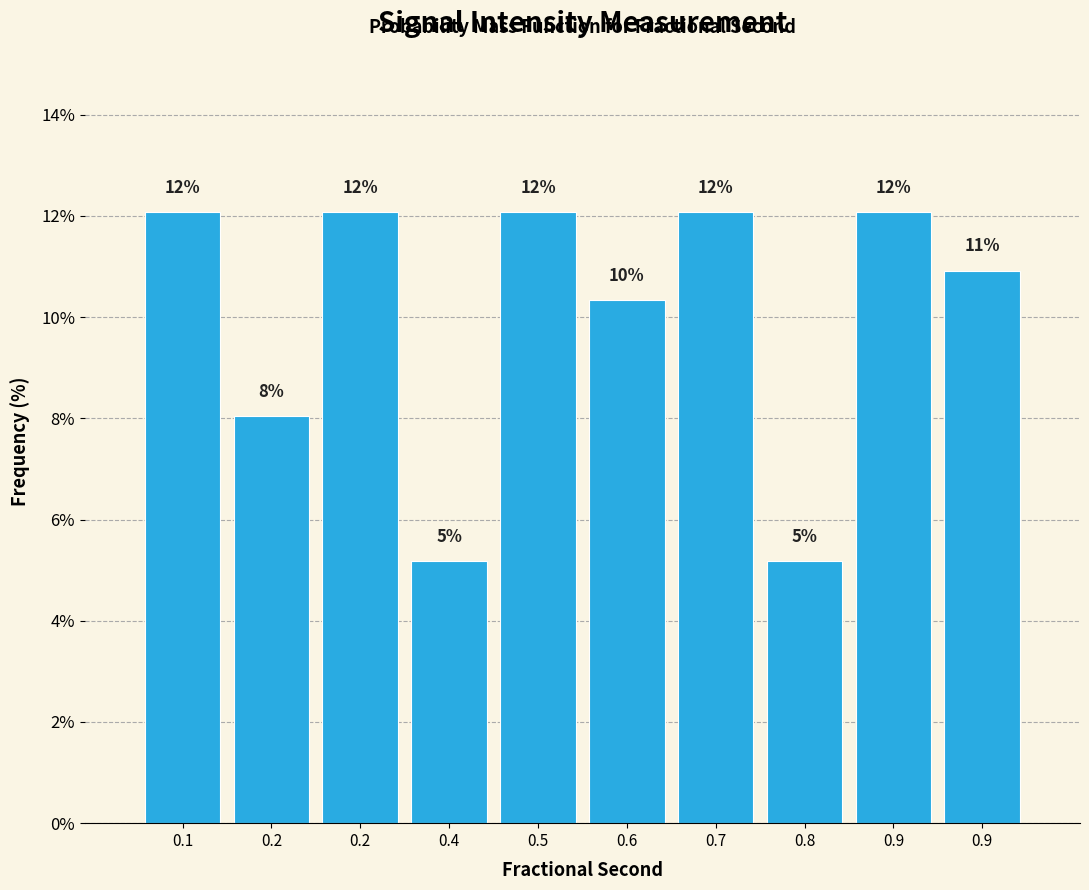

Are the bars horizontal?

No